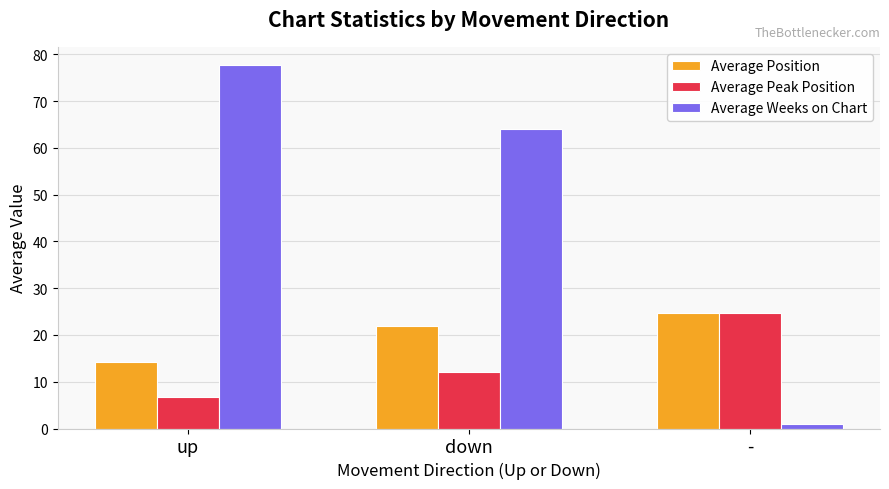

What is the sum of all Average Weeks on Chart values?

142.8